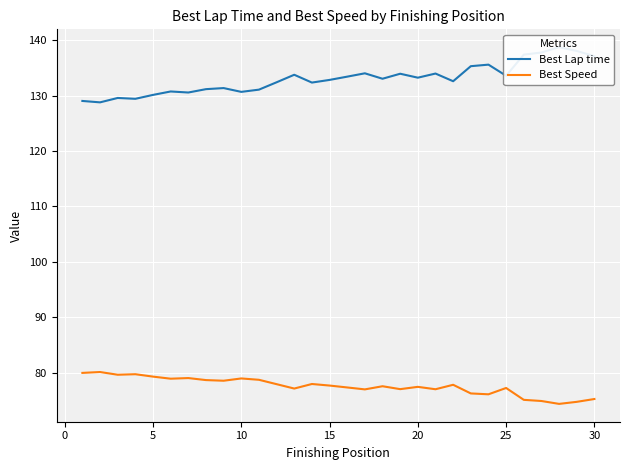

Which series has the widest spread of values?

Best Lap time